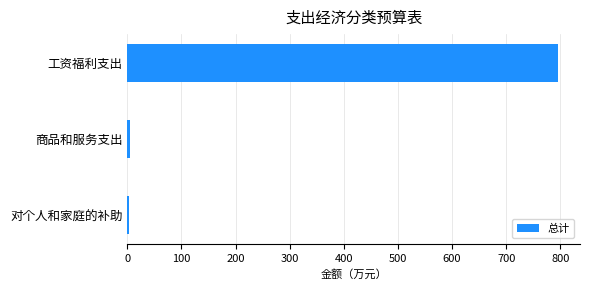

What is the minimum value shown in the chart?

3.0